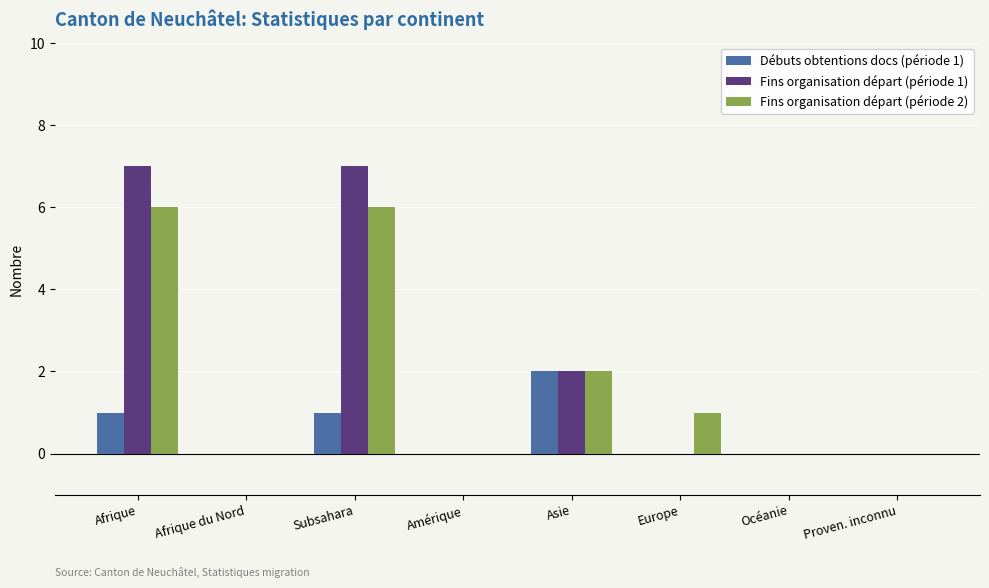

What is the total value across all series at Subsahara?

14